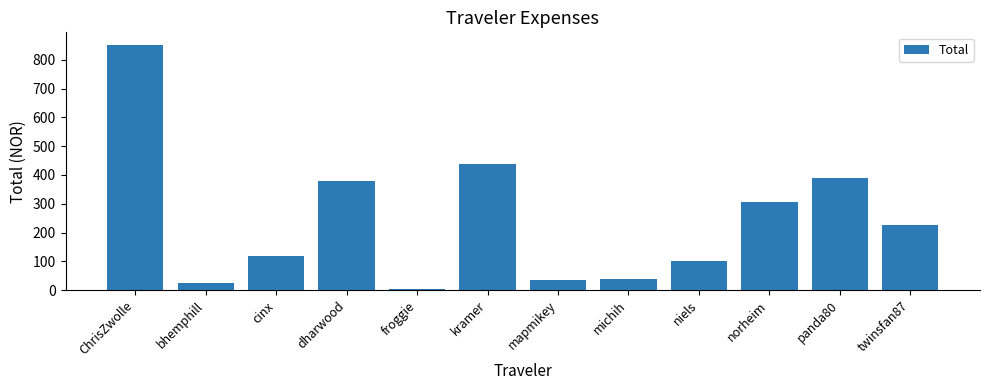

At which label is the value closest to 428?

kramer